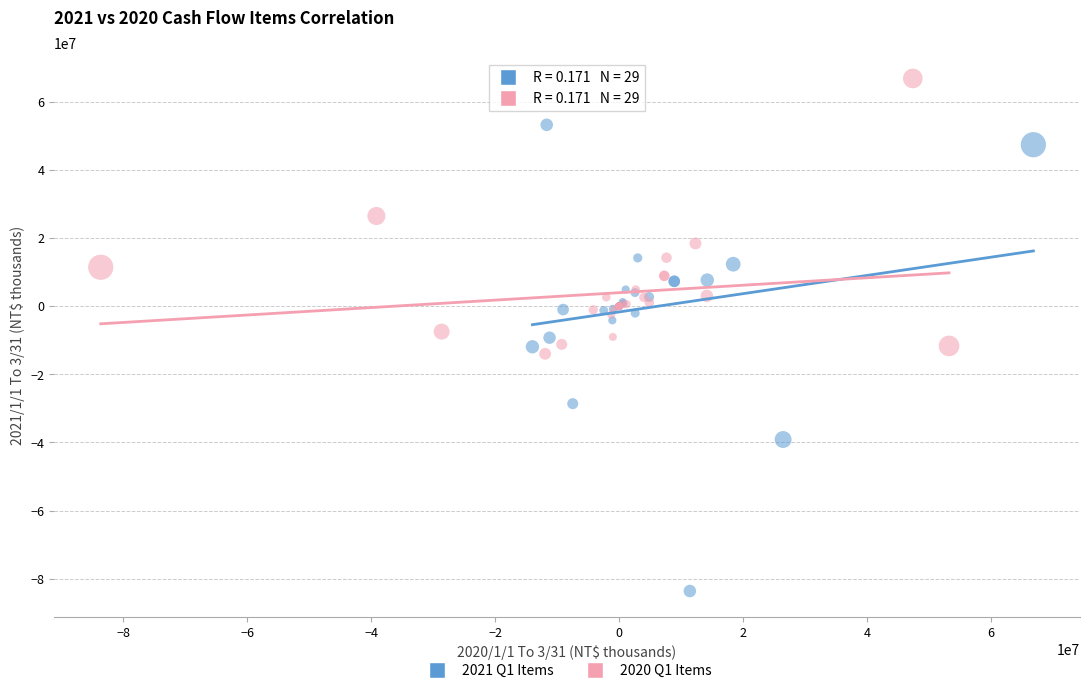

Which series has the largest Y range (max minus min)?

2021 Q1 Items